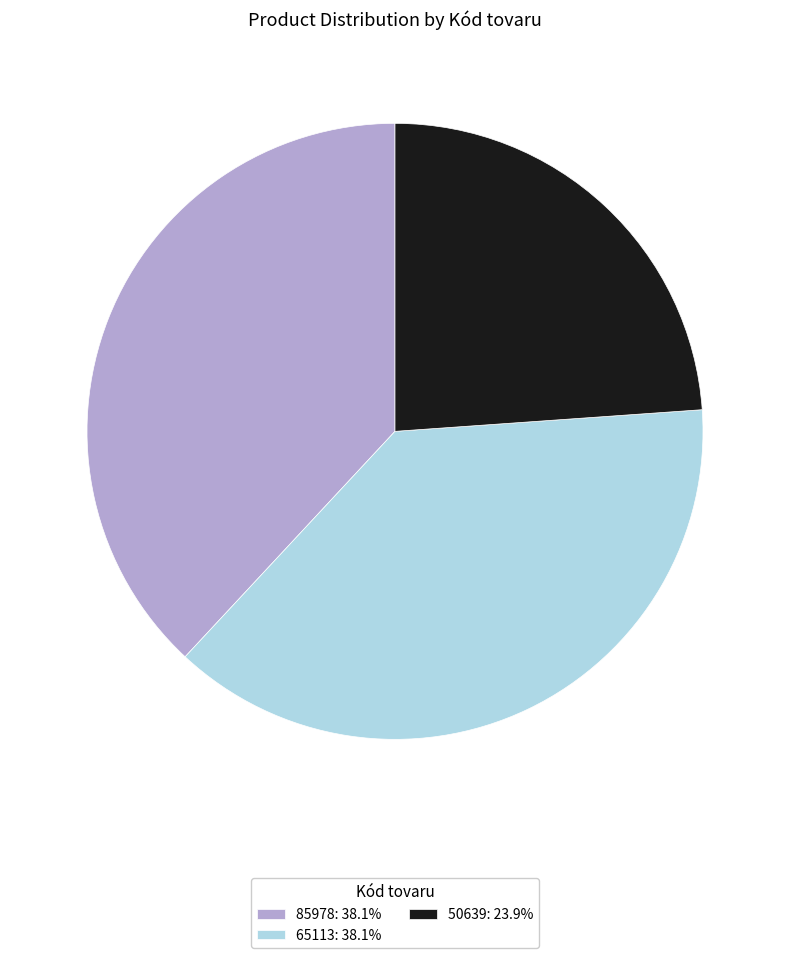

Count the number of slices in the pie.

3